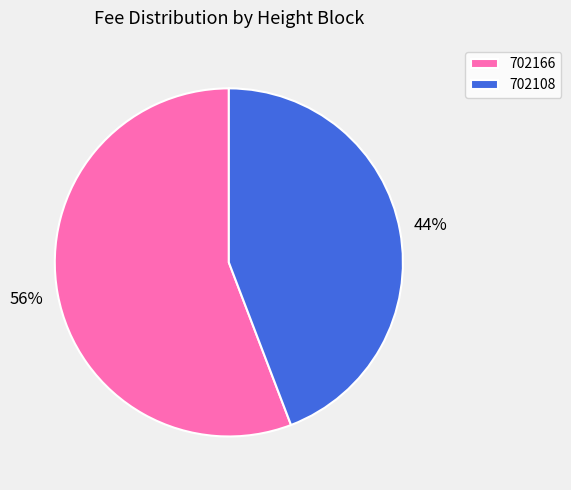

Which slice is the smallest?

702108